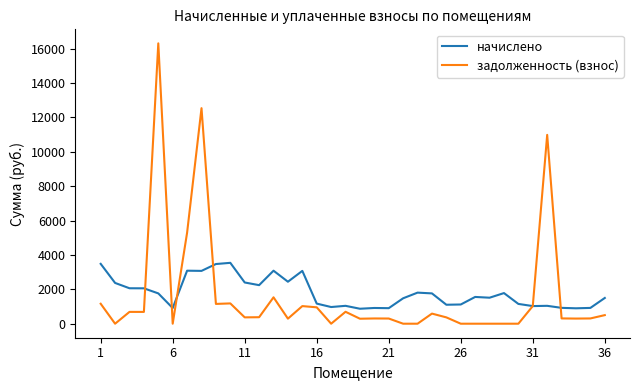

Rank the series by their maximum value, from lowest to highest.

начислено, задолженность (взнос)